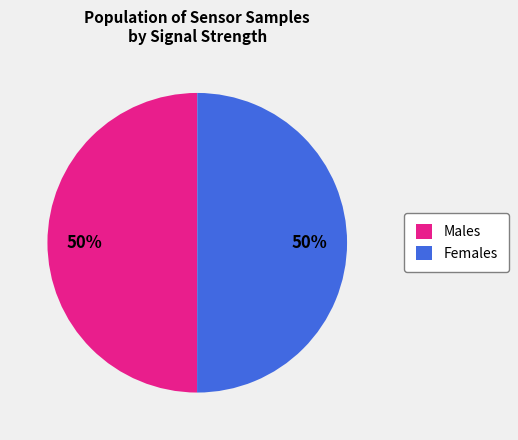

Is it true that Males is 58% of the pie?

False